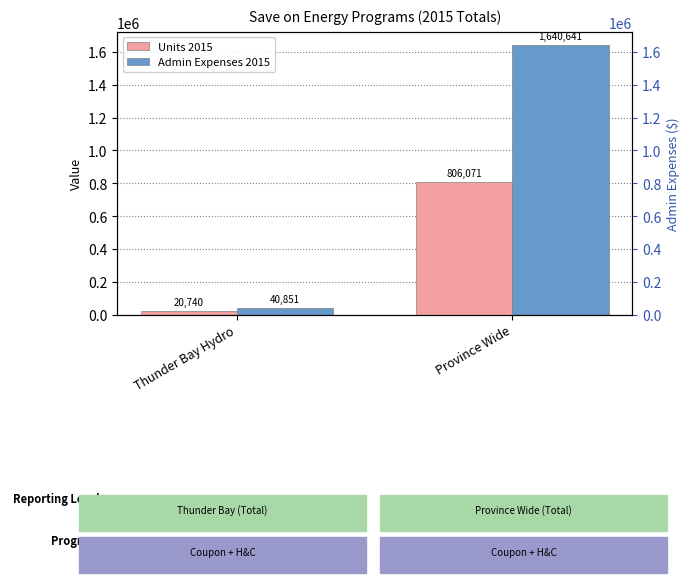

What is the difference between the maximum and minimum values in the Admin Expenses 2015 series?

1599790